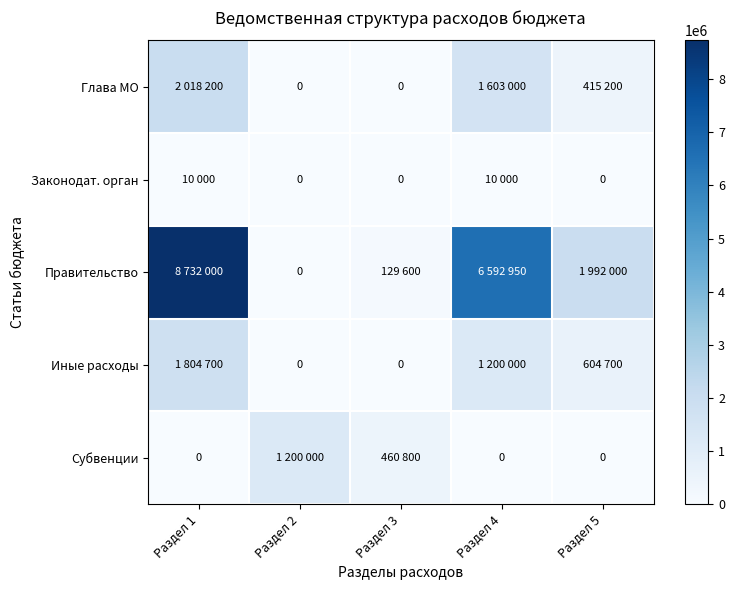

Which series has the largest range (max minus min)?

Правительство